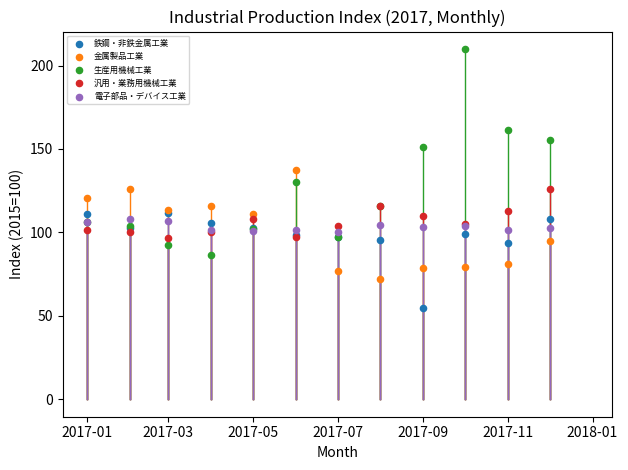

What are all the series names shown in the legend?

鉄鋼・非鉄金属工業, 金属製品工業, 生産用機械工業, 汎用・業務用機械工業, 電子部品・デバイス工業